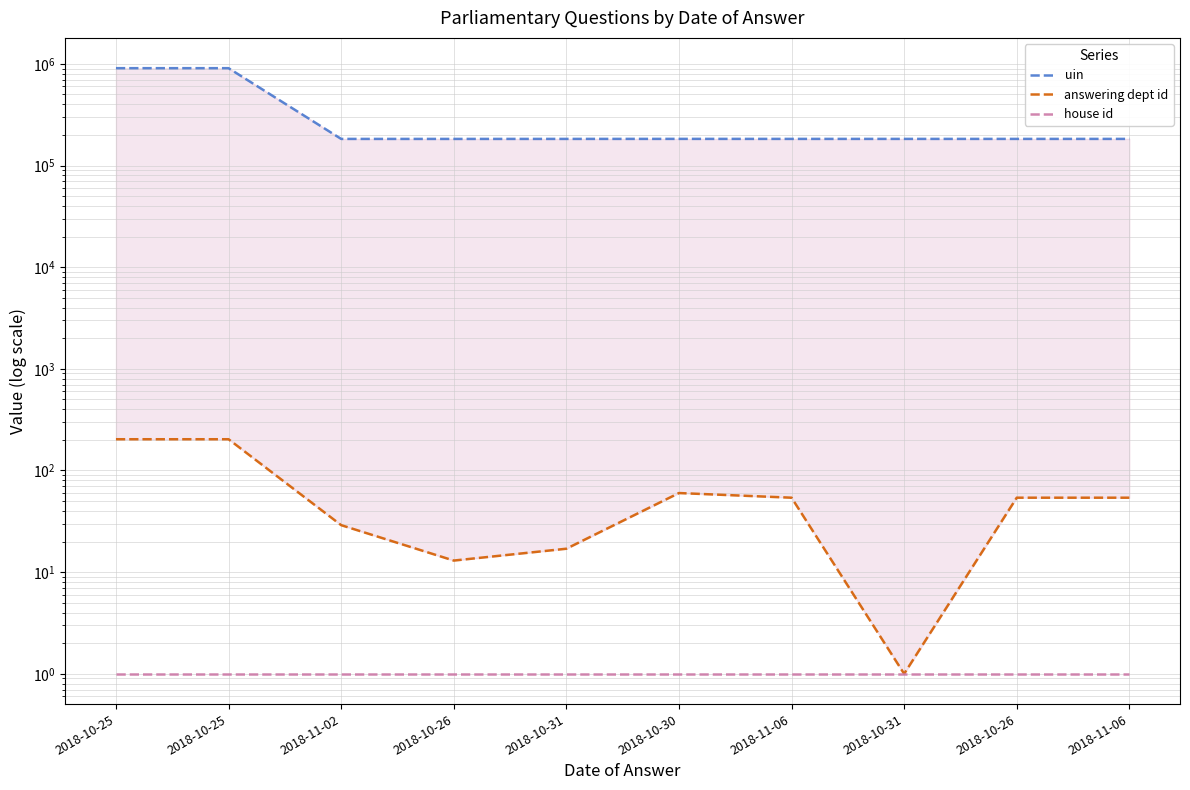

How many lines are shown in the chart?

3